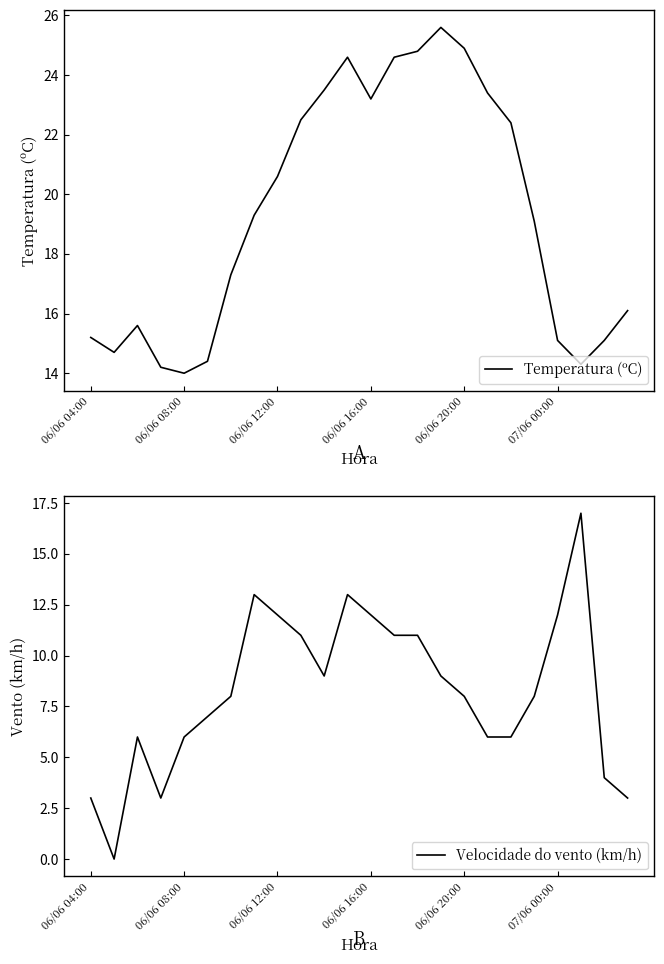

How many lines are shown in the chart?

2